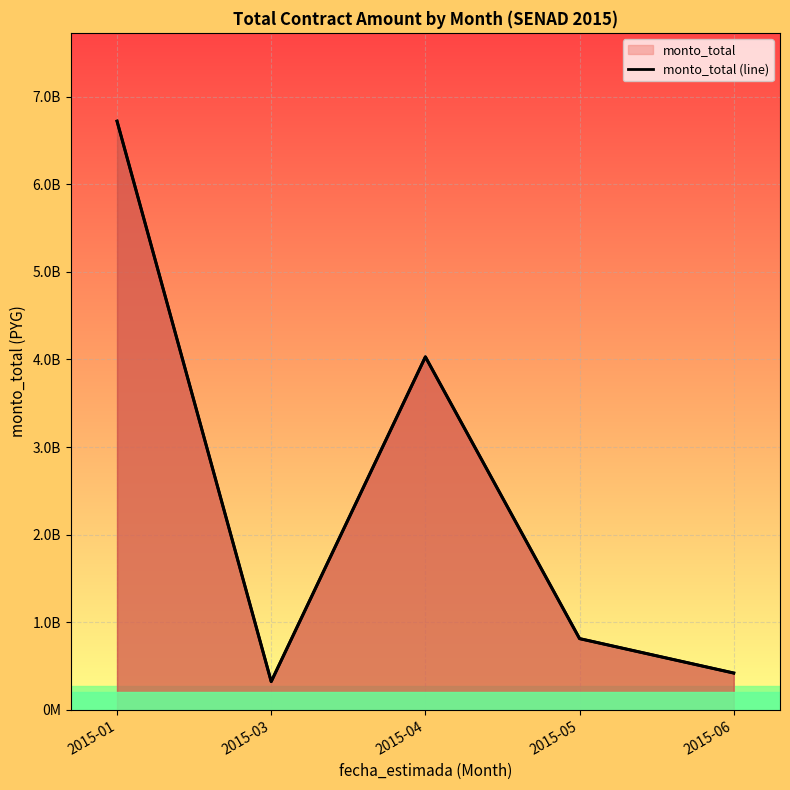

What is the approximate value at 2015-06, to the nearest 50?

421443450